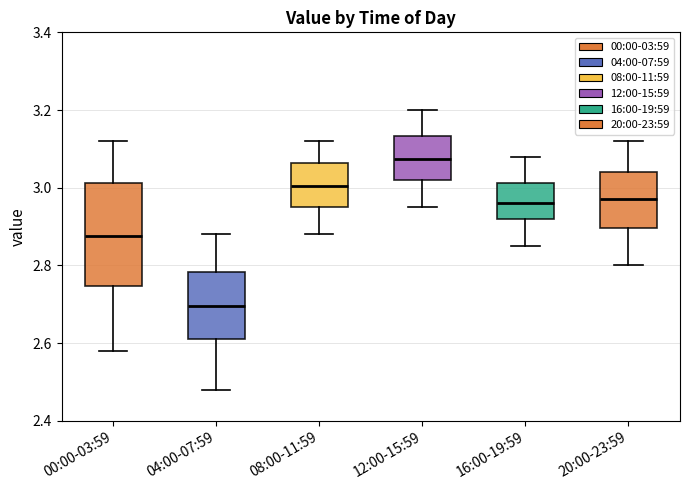

Reading left to right, read every box against the y-axis: the position of its median line, the range the box covers, and the ends of its whiskers. The values are not printed on the chart, so give them approximately, as read against the axis.

00:00-03:59: median 2.88, box 2.74 to 3.02, whiskers 2.58 to 3.12
04:00-07:59: median 2.70, box 2.62 to 2.78, whiskers 2.48 to 2.88
08:00-11:59: median 3.00, box 2.96 to 3.06, whiskers 2.88 to 3.12
12:00-15:59: median 3.08, box 3.02 to 3.14, whiskers 2.96 to 3.20
16:00-19:59: median 2.96, box 2.92 to 3.02, whiskers 2.86 to 3.08
20:00-23:59: median 2.98, box 2.90 to 3.04, whiskers 2.80 to 3.12